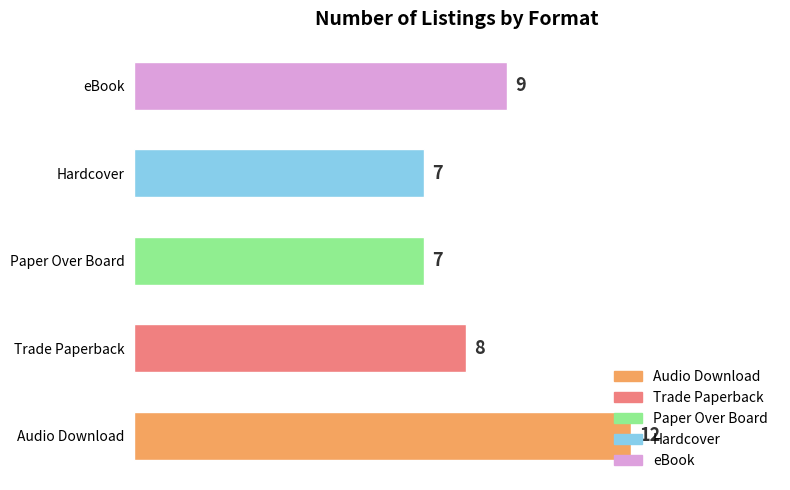

Where is the data nearest to the value 9?

eBook